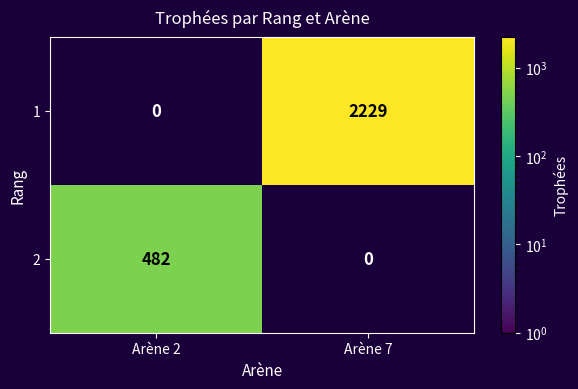

Is it true that 1 equals 3239 at Arène 7?

False